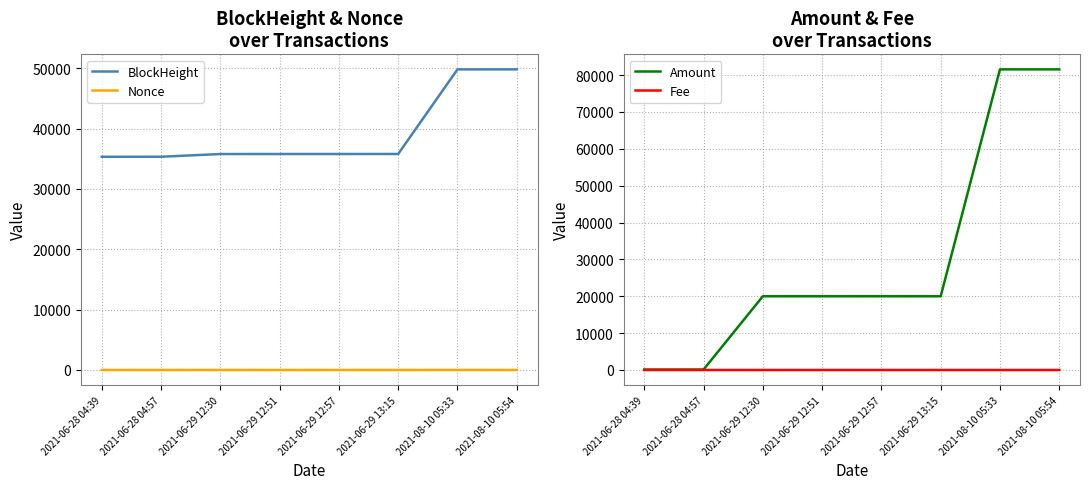

What is the average value of the Nonce series?

2.5